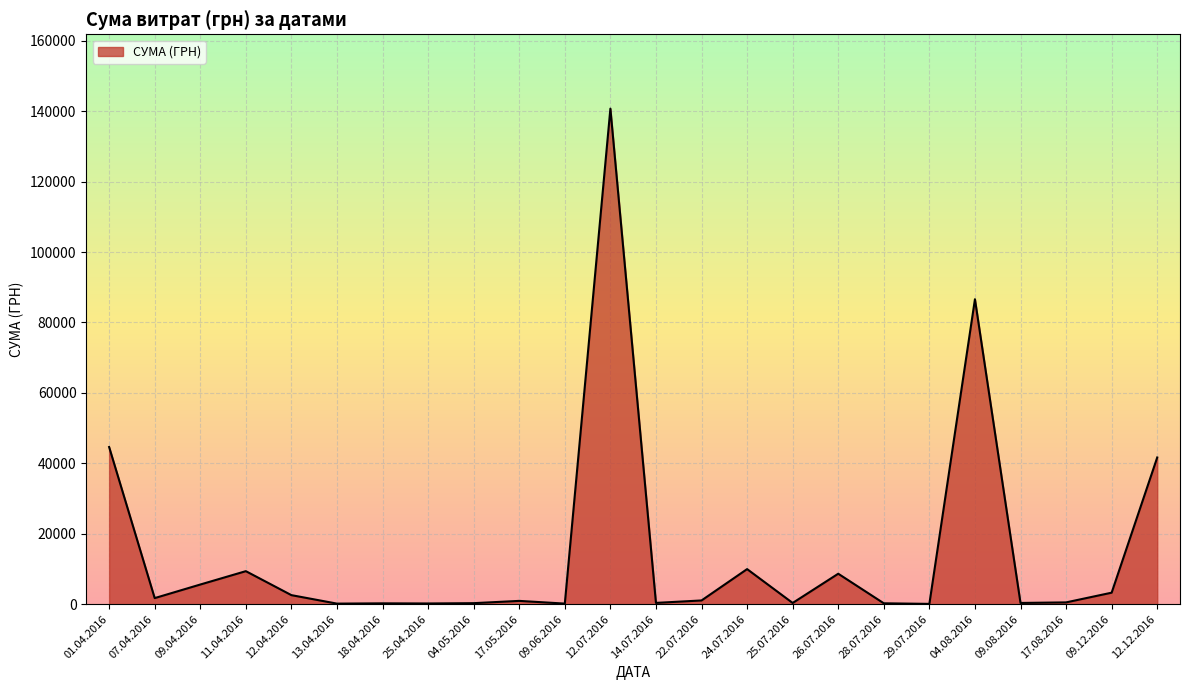

True or false: there are more than 1 points higher than both neighbors.

True